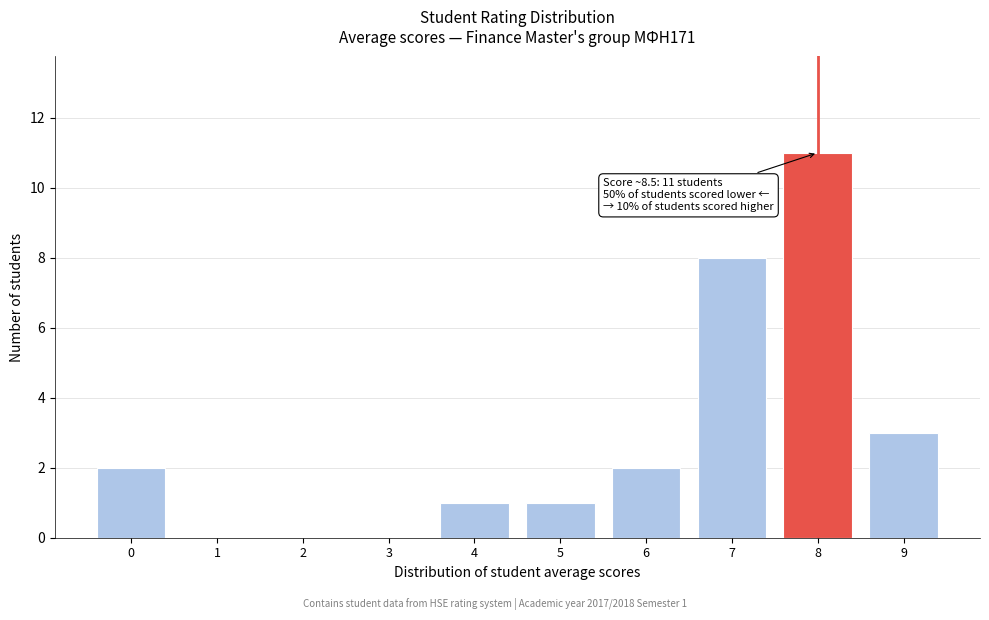

Reading right to left, list all the values displayed in this chart.

9=3	8=11	7=8	6=2	5=1	4=1	3=0	2=0	1=0	0=2